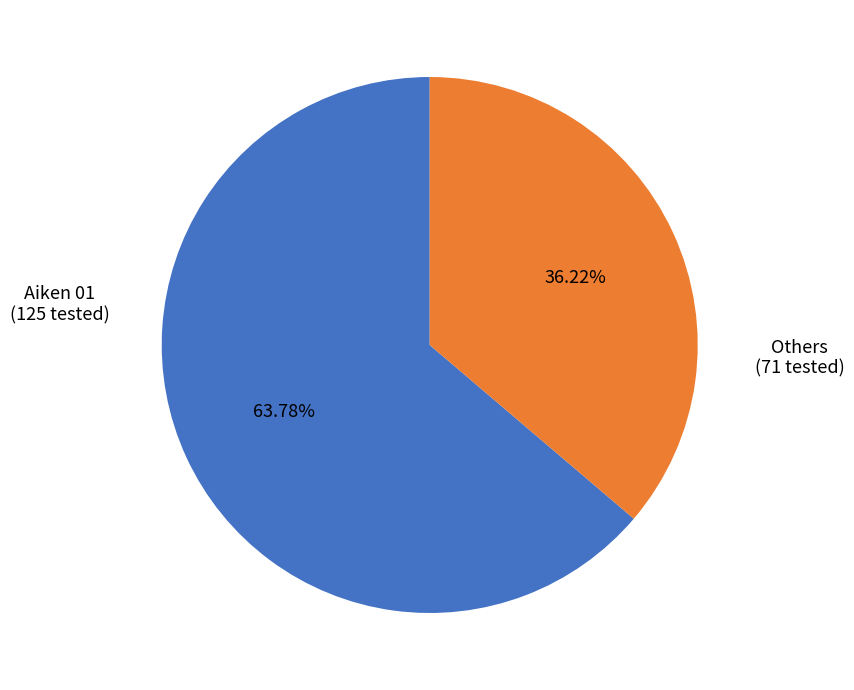

To the nearest percent, what is the difference between the largest and smallest slice percentages?

28%